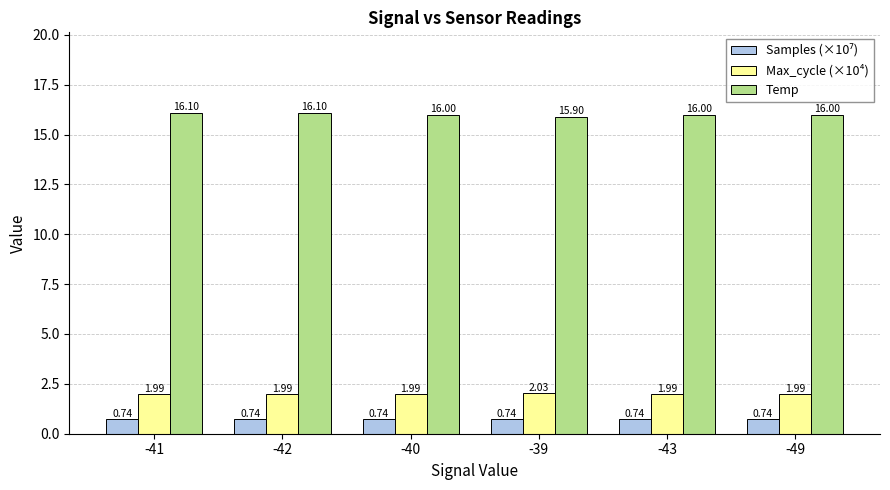

What is the total value across all series at -40?

18.7